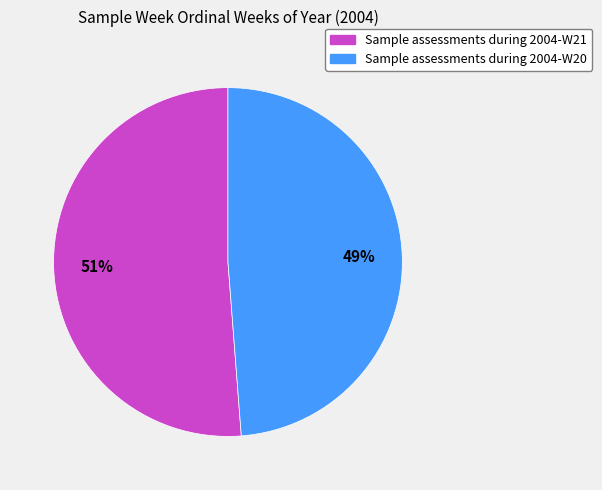

Which category has the biggest portion of the pie?

Sample assessments during 2004-W21